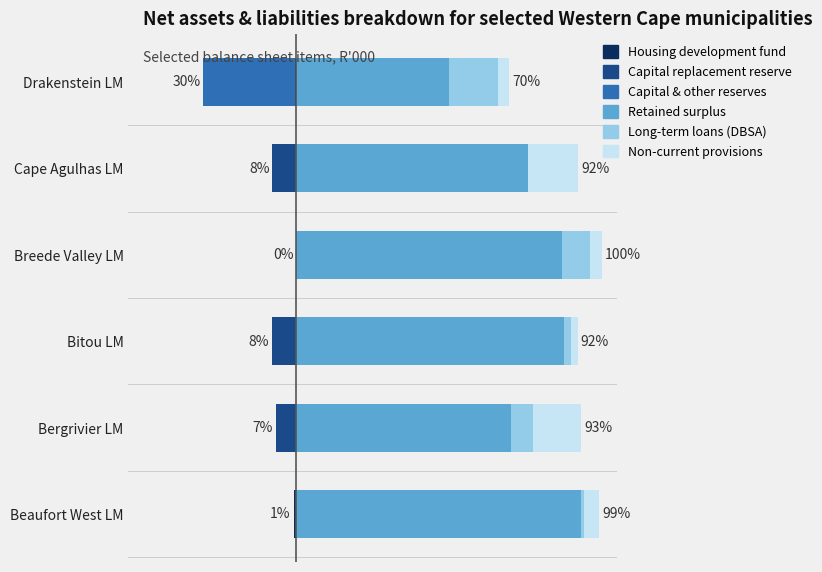

At how many categories does at least one series exceed 92?

1